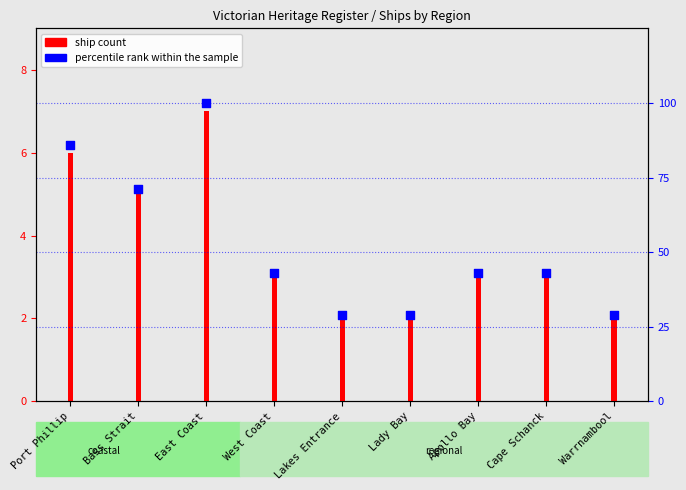

Approximately how many times larger is the value at East Coast compared to Port Phillip?

1.2